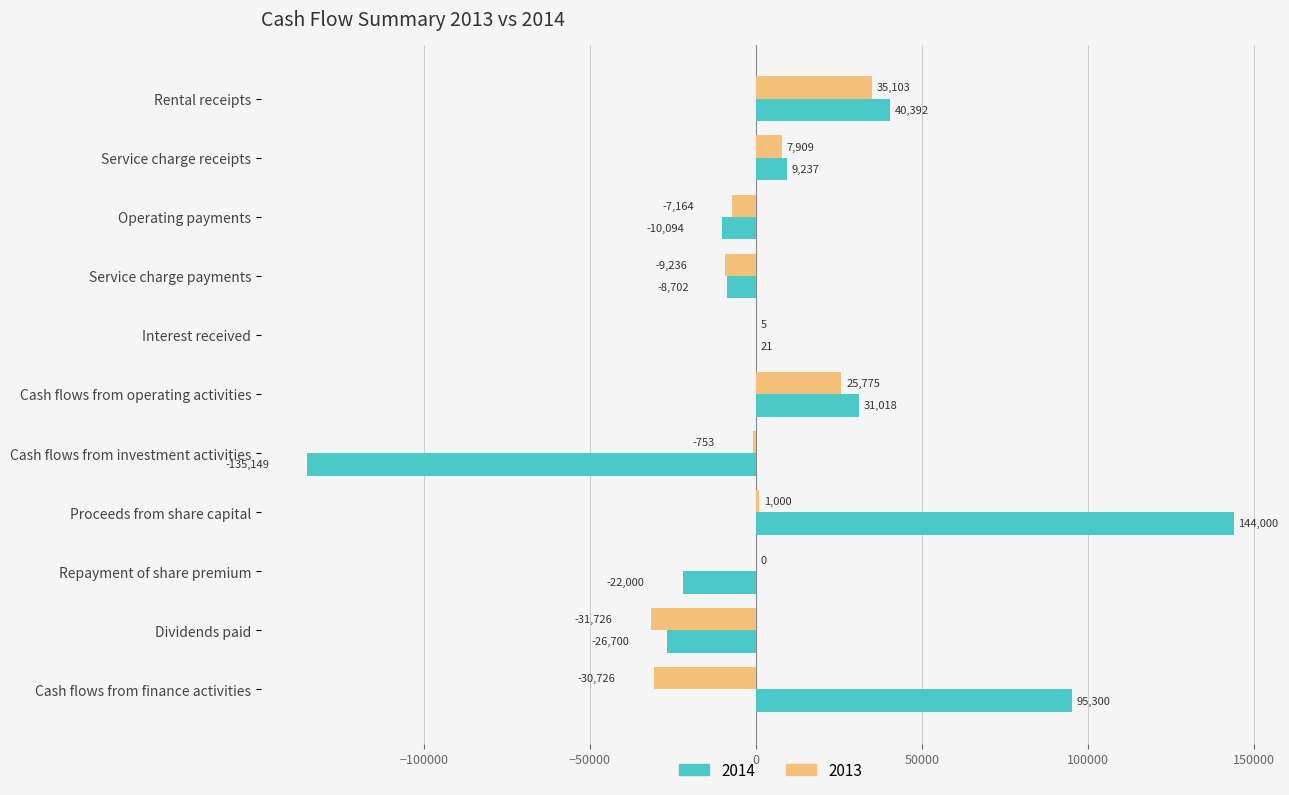

Is it true that 2014 equals 69683.5 at Proceeds from share capital?

False